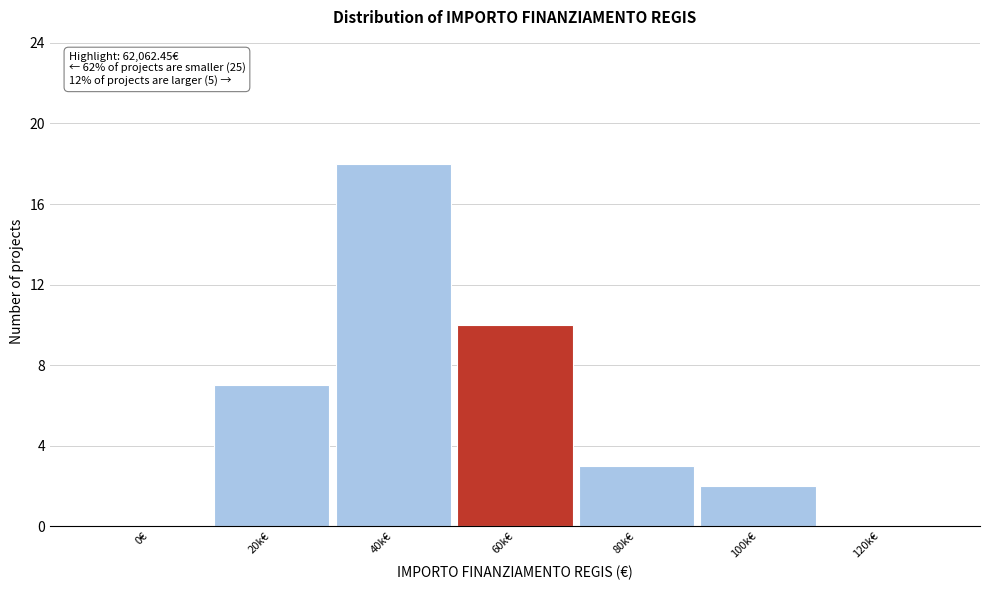

What value does the data have at 20k€?

7